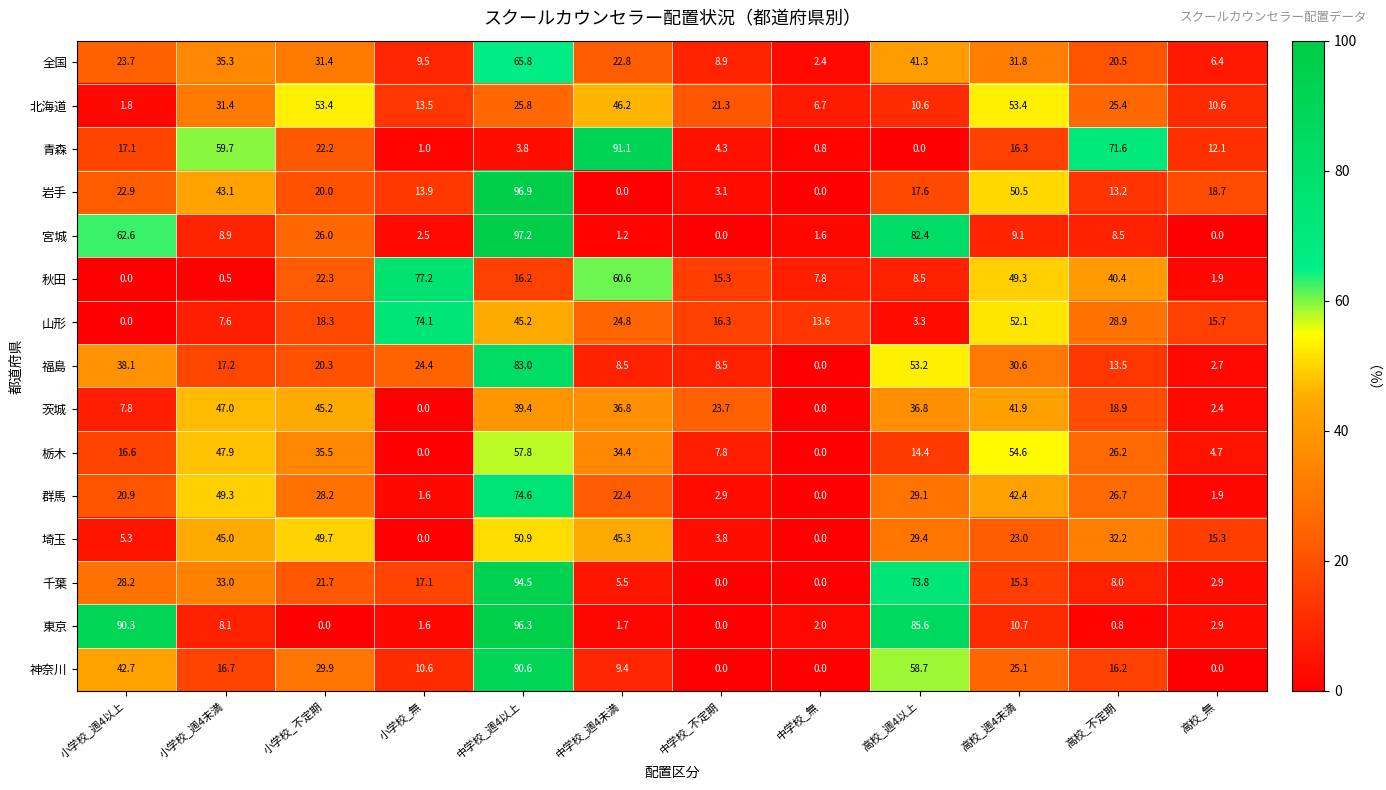

What is the difference between the second highest and minimum values in the 全国 series?

38.9